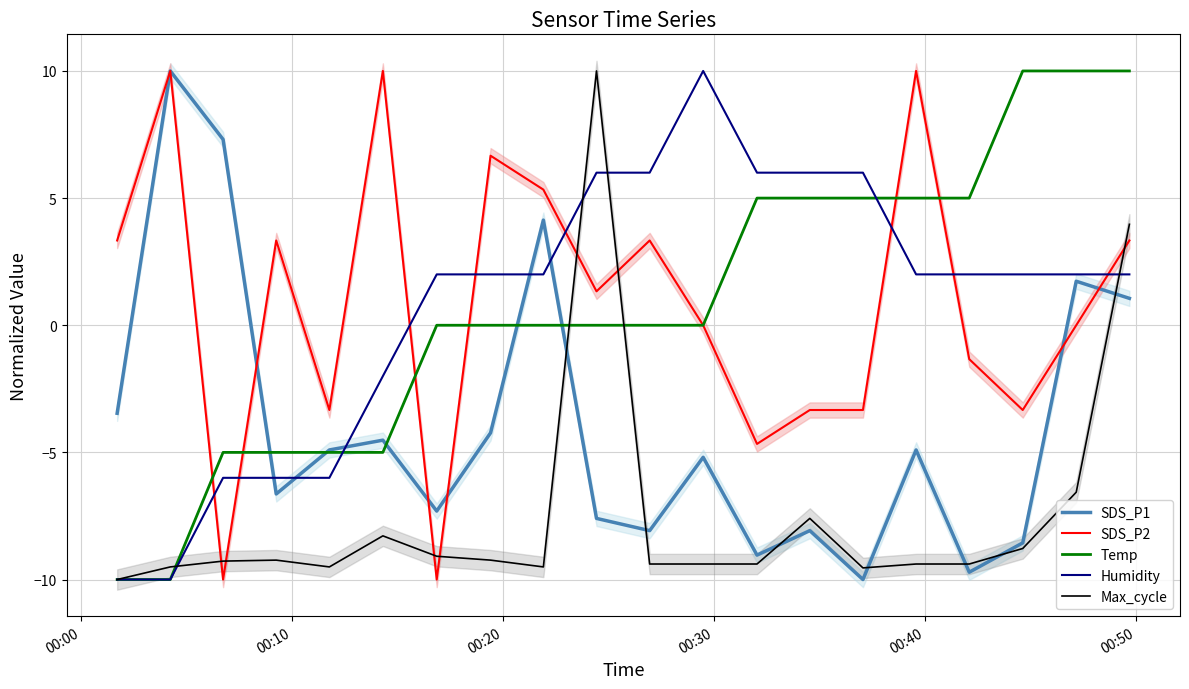

What is the value of the SDS_P2 point at the 13th from the left?

-4.7